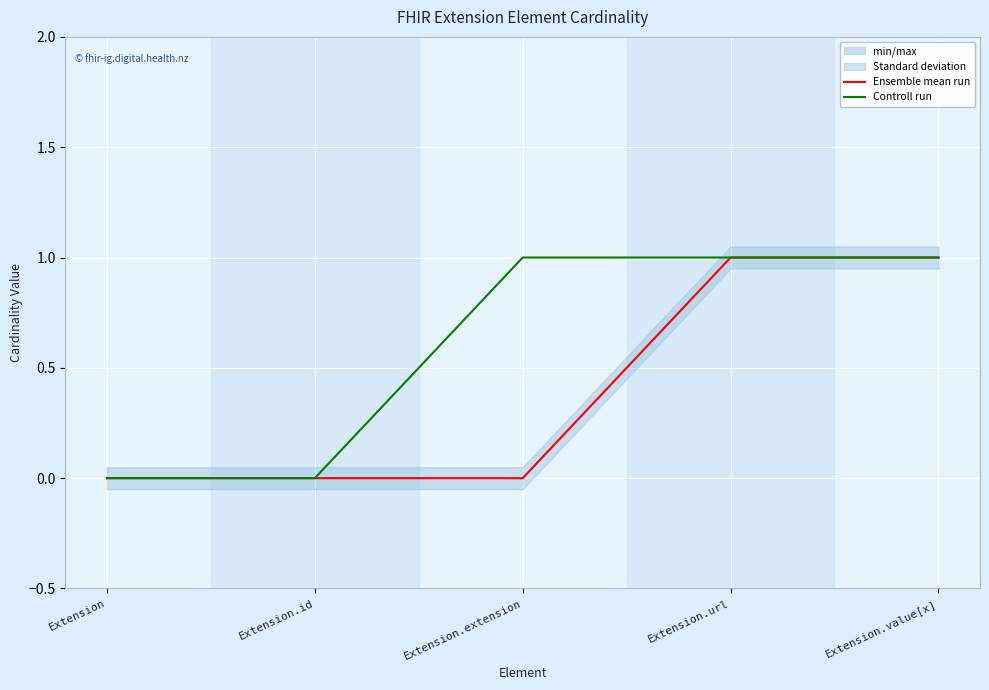

Which series has the widest spread of values?

Ensemble mean run